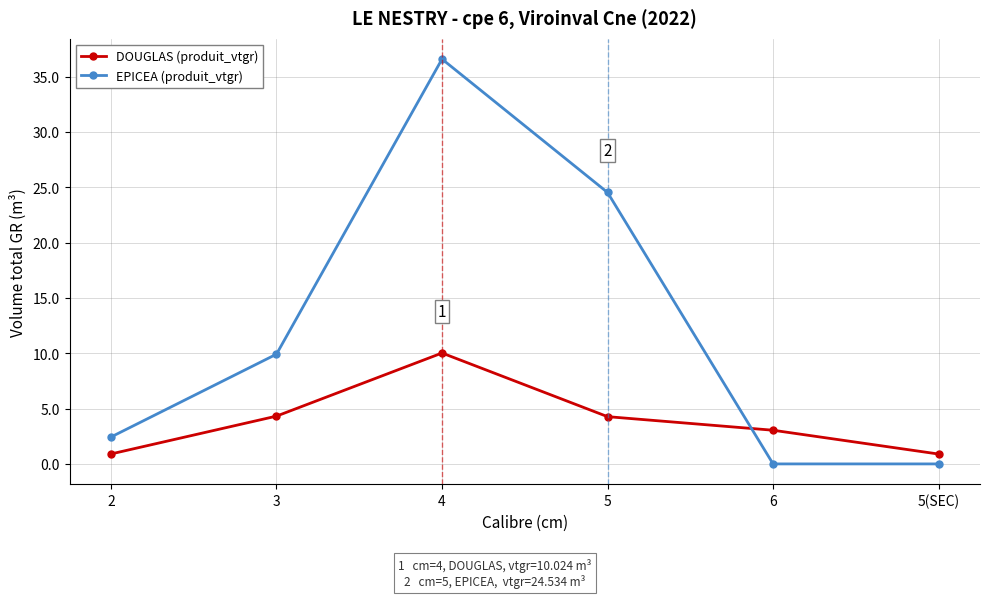

Rank the series by their maximum value, from lowest to highest.

DOUGLAS (produit_vtgr), EPICEA (produit_vtgr)